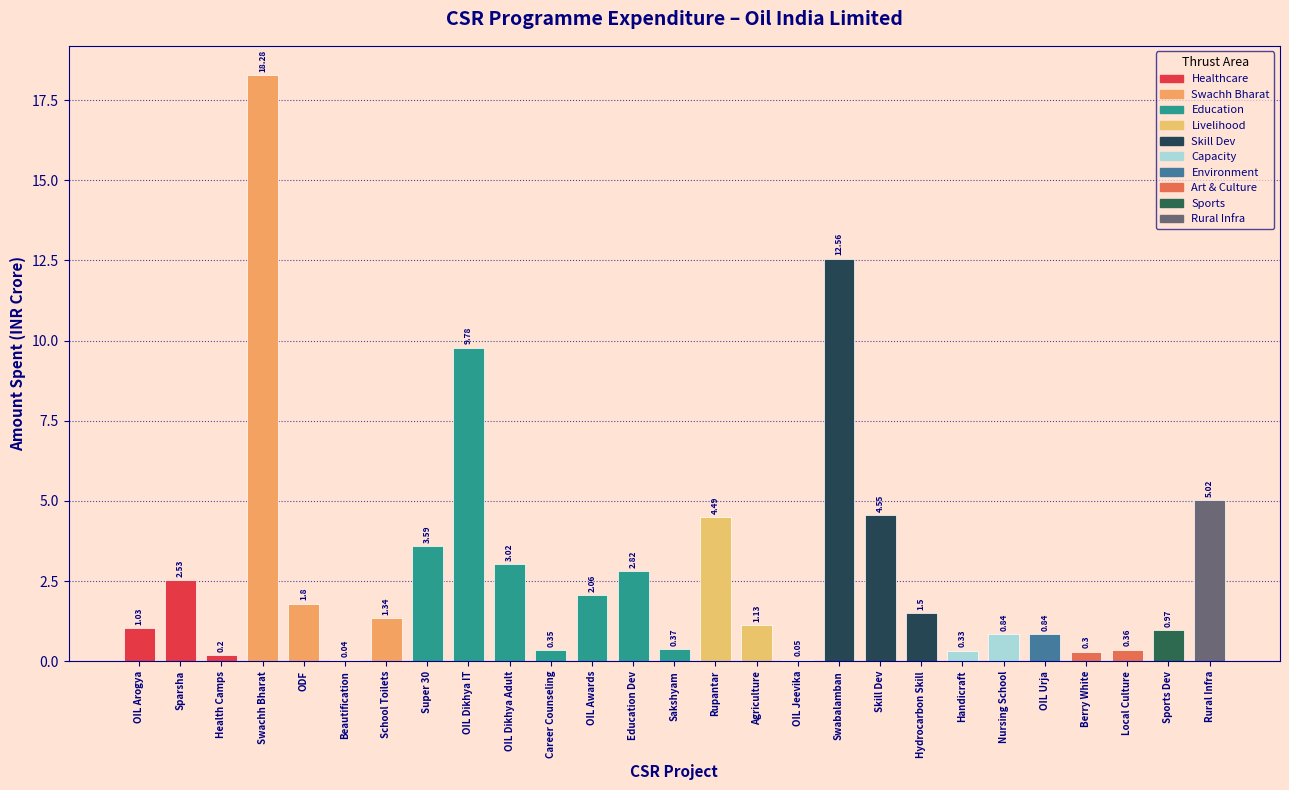

What is the ratio of the value at Super 30 to the value at OIL Dikhya Adult?

1.2